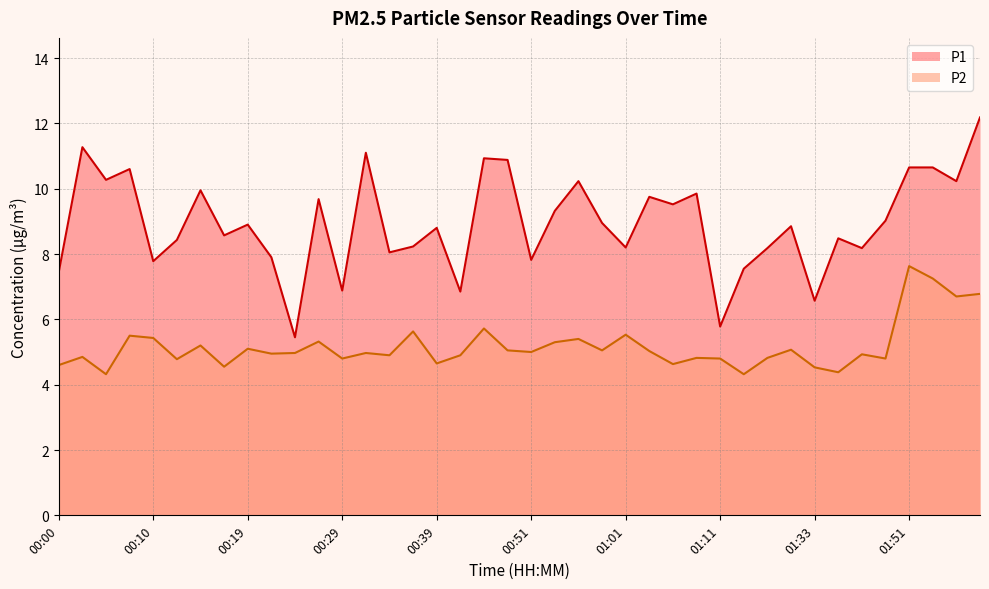

The value of P2 at 01:09 is 4.8. True or false?

True